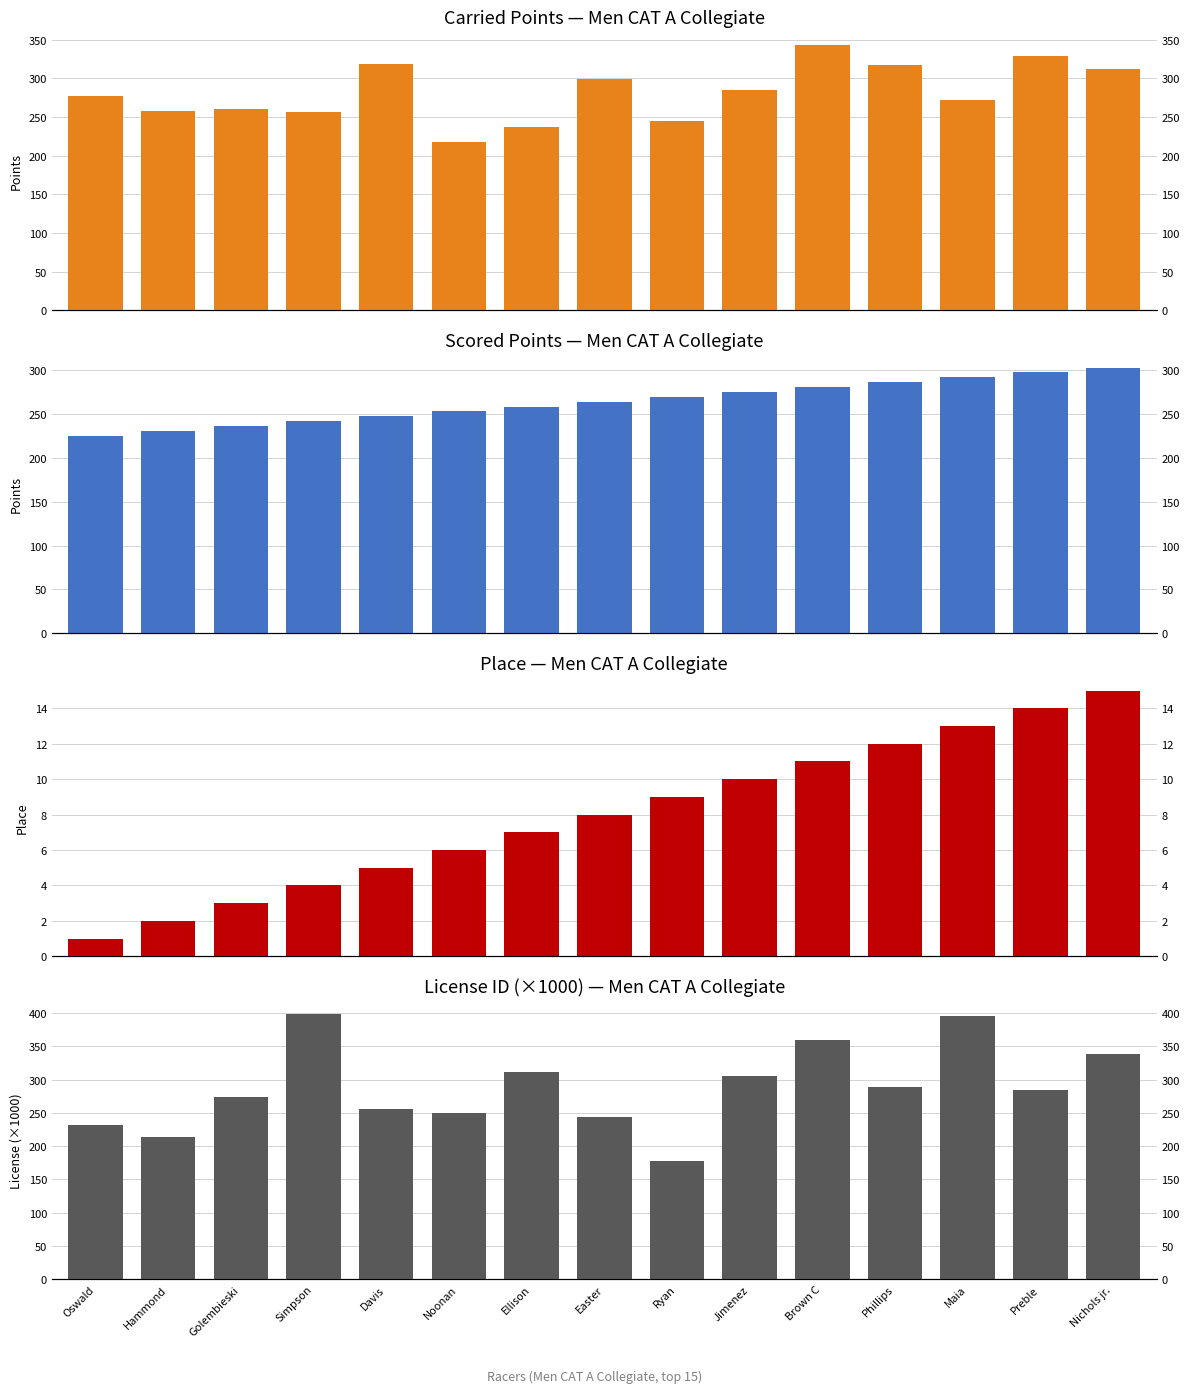

Which series has the largest range (max minus min)?

License